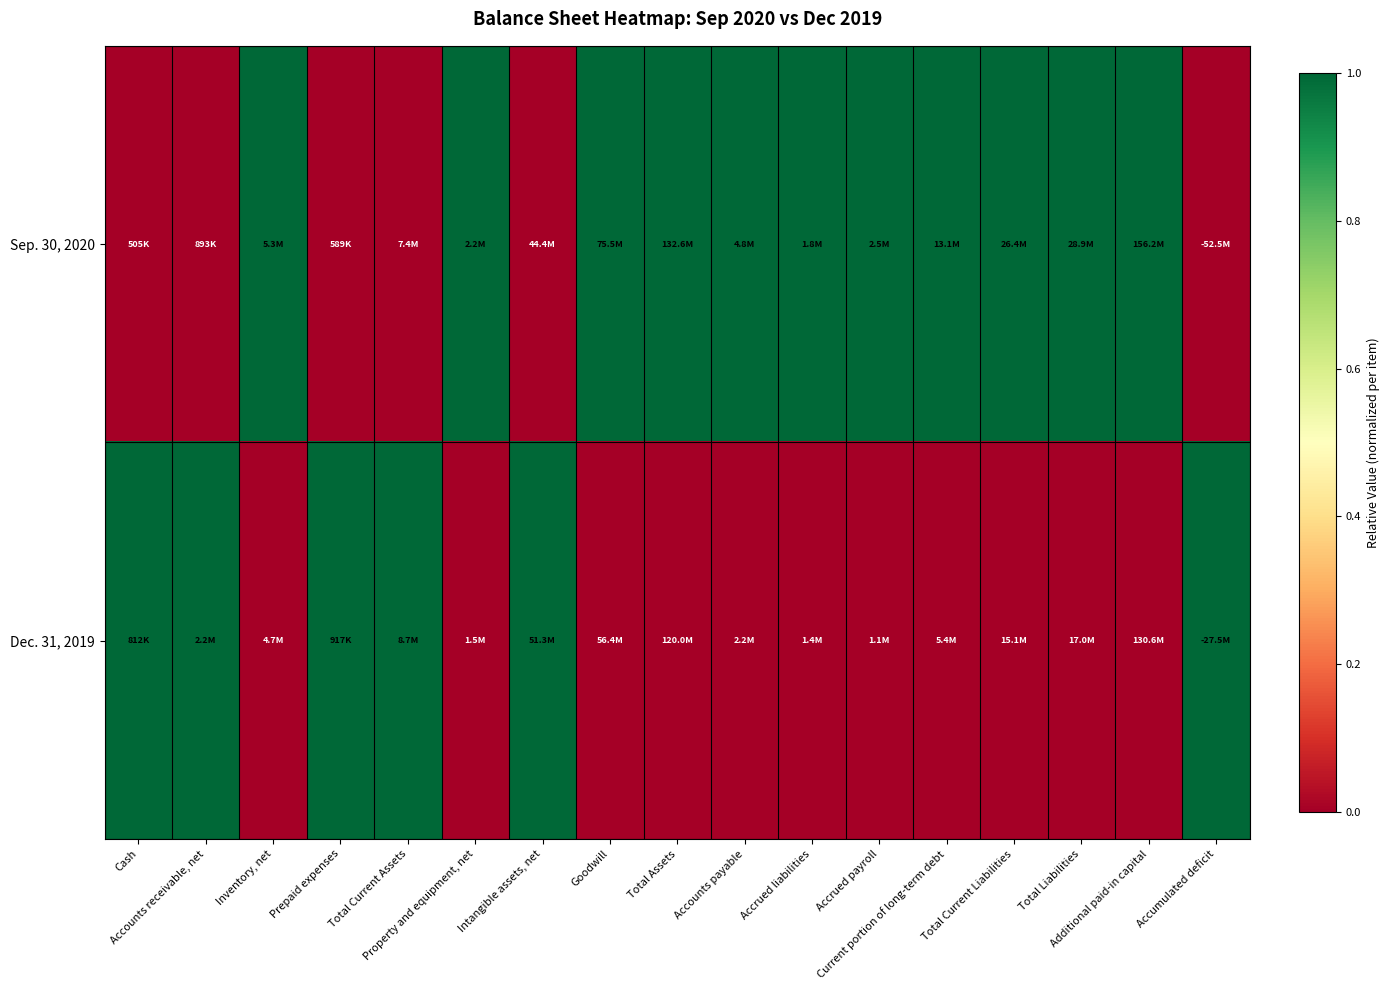

Between Current portion of long-term debt and Accounts payable, which is larger?

Current portion of long-term debt